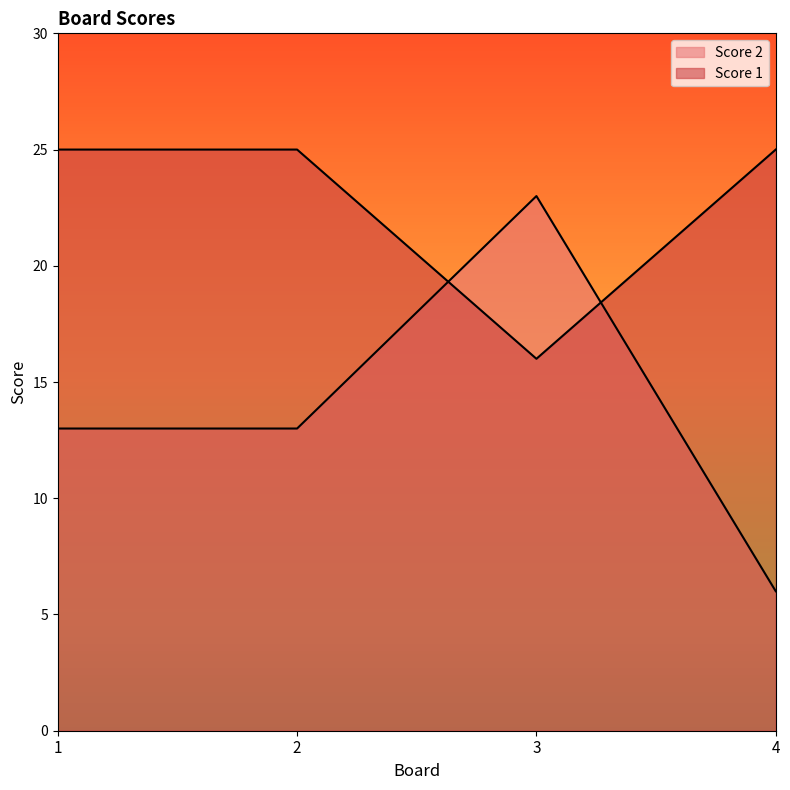

How many lines are shown in the chart?

2